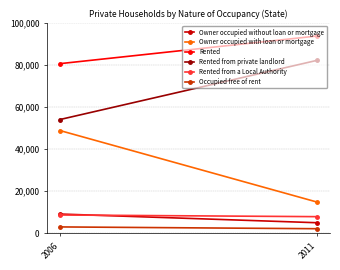

Between 2006 and 2011, which series saw the biggest shift?

Owner occupied with loan or mortgage